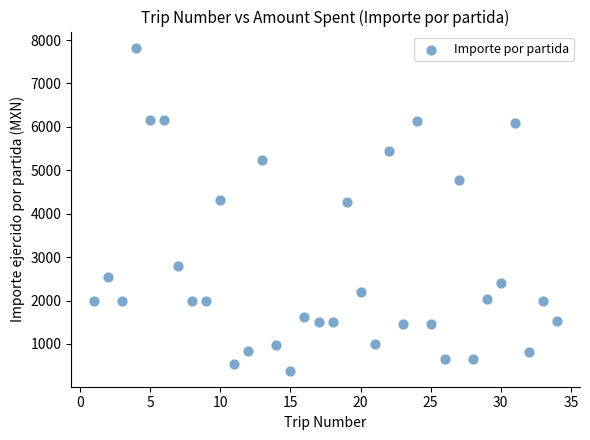

What is the range of X values (max minus min)?

33.0